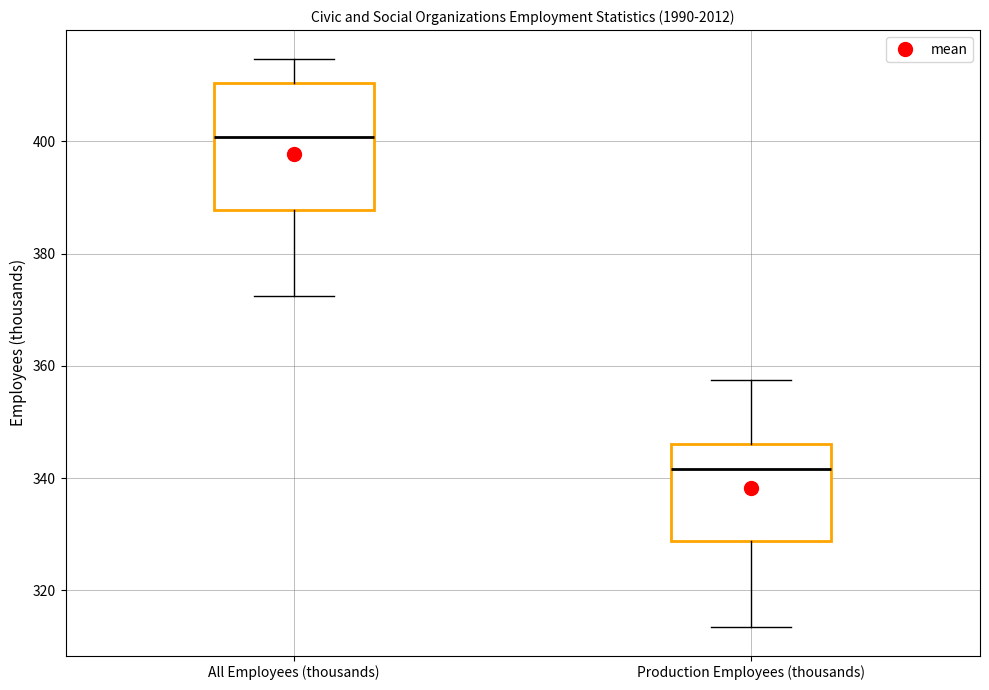

Where does the lower whisker of the box for Production Employees (thousands) end on the y-axis? The values are not printed on the chart, so give them approximately, as read against the axis.

314